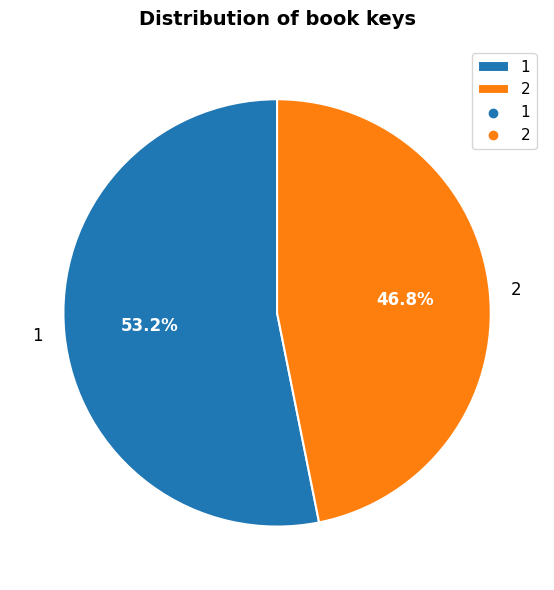

To the nearest percent, what is the difference between the 2 and 1 slice percentages?

6%